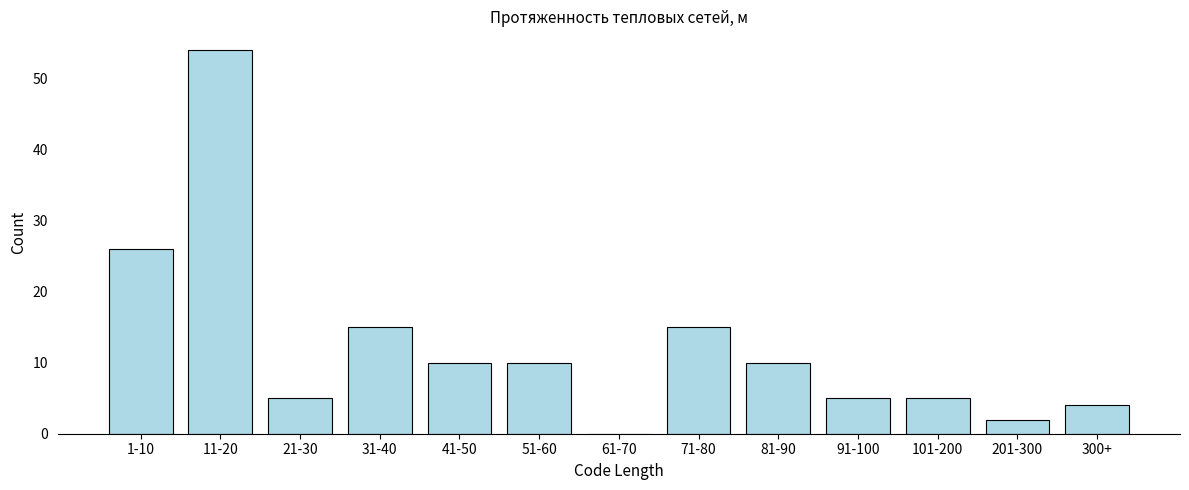

Reading left to right, transcribe all the data shown in this chart.

1-10=26	11-20=54	21-30=5	31-40=15	41-50=10	51-60=10	61-70=0	71-80=15	81-90=10	91-100=5	101-200=5	201-300=2	300+=4